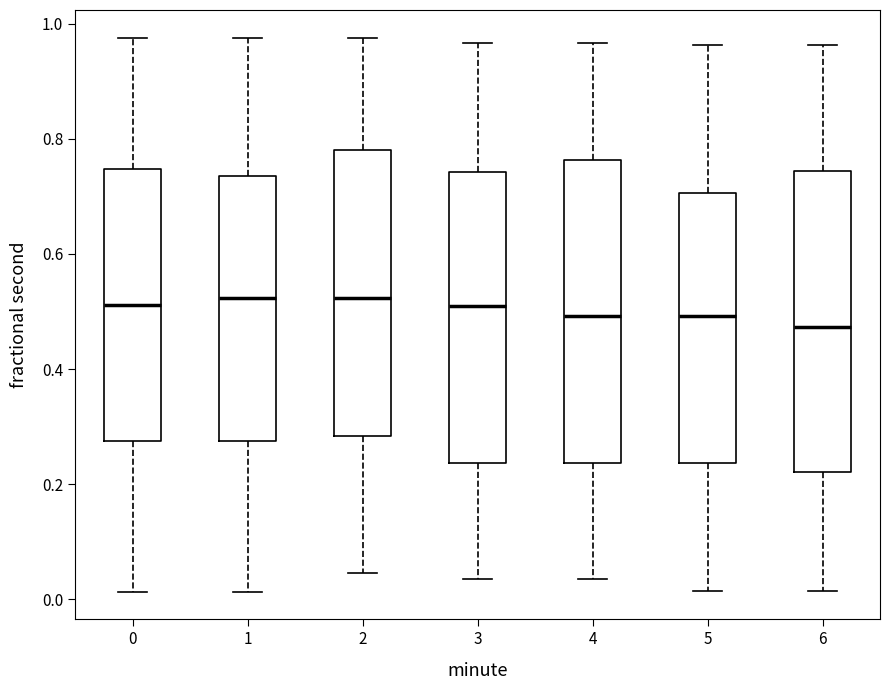

Reading left to right, read every box against the y-axis: the position of its median line, the range the box covers, and the ends of its whiskers. The values are not printed on the chart, so give them approximately, as read against the axis.

0: median 0.52, box 0.28 to 0.74, whiskers 0.02 to 0.98
1: median 0.52, box 0.28 to 0.74, whiskers 0.02 to 0.98
2: median 0.52, box 0.28 to 0.78, whiskers 0.04 to 0.98
3: median 0.52, box 0.24 to 0.74, whiskers 0.04 to 0.96
4: median 0.50, box 0.24 to 0.76, whiskers 0.04 to 0.96
5: median 0.50, box 0.24 to 0.70, whiskers 0.02 to 0.96
6: median 0.48, box 0.22 to 0.74, whiskers 0.02 to 0.96